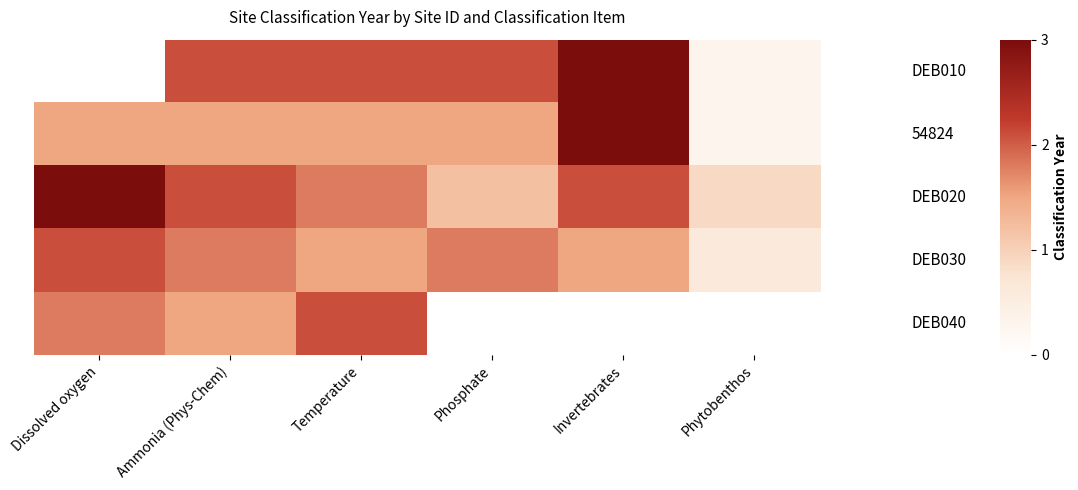

What is the total value across all series at Ammonia (Phys-Chem)?

9.0